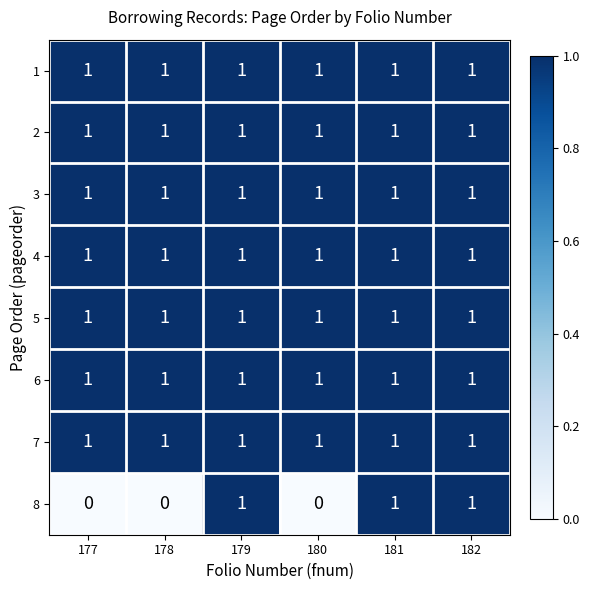

True or false: 6 has a value of 2 at 182.

False